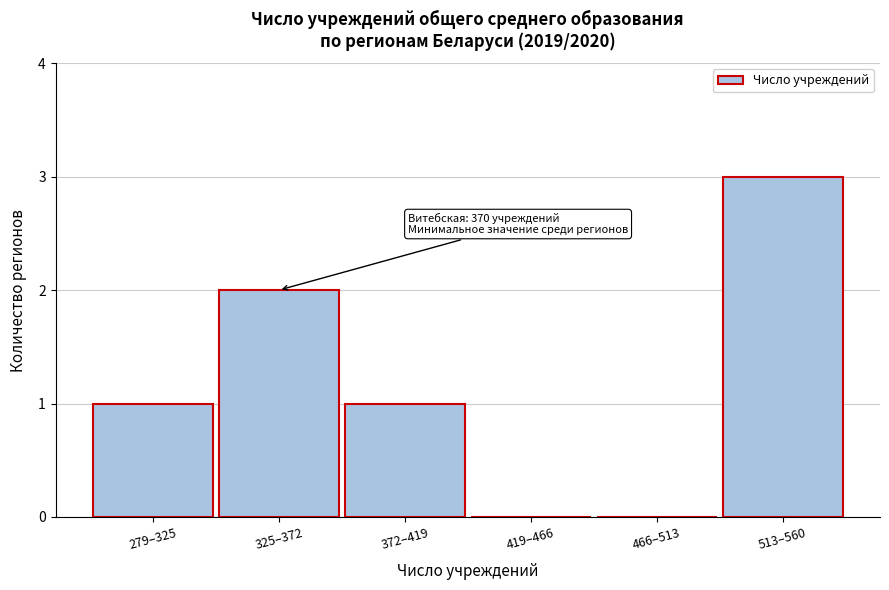

Reading left to right, what are all the values shown in this chart?

279–325=1	325–372=2	372–419=1	419–466=0	466–513=0	513–560=3